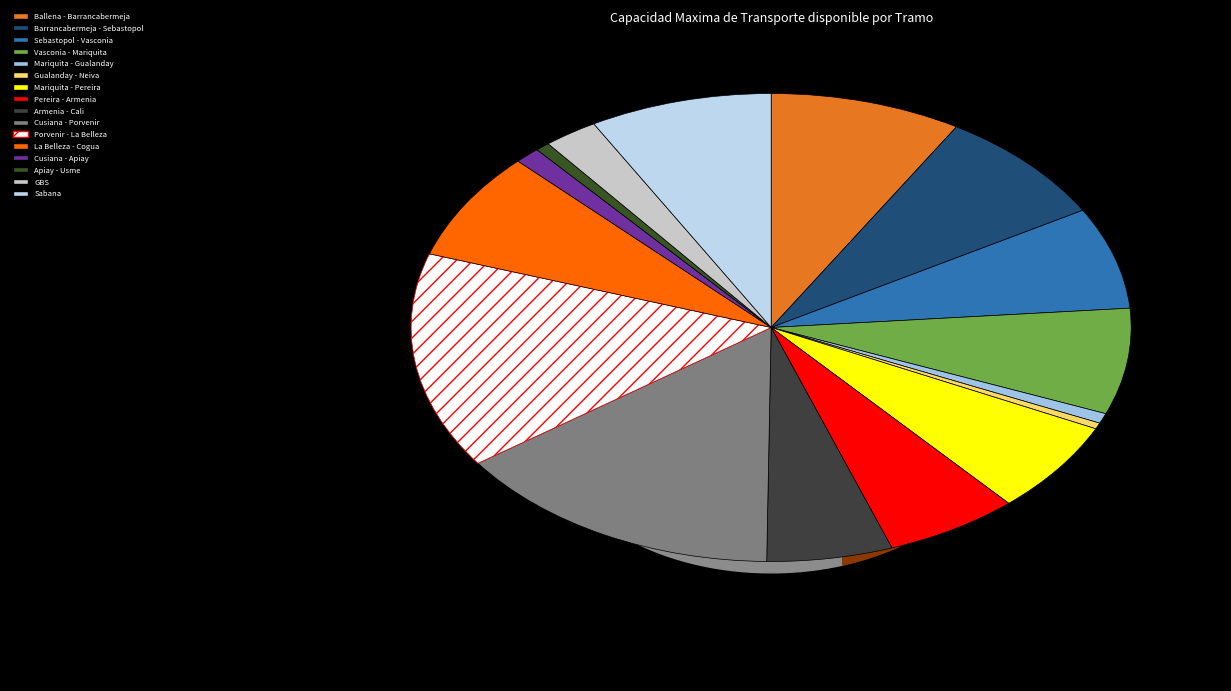

The Cusiana - Porvenir slice represents 3% of the pie. True or false?

False